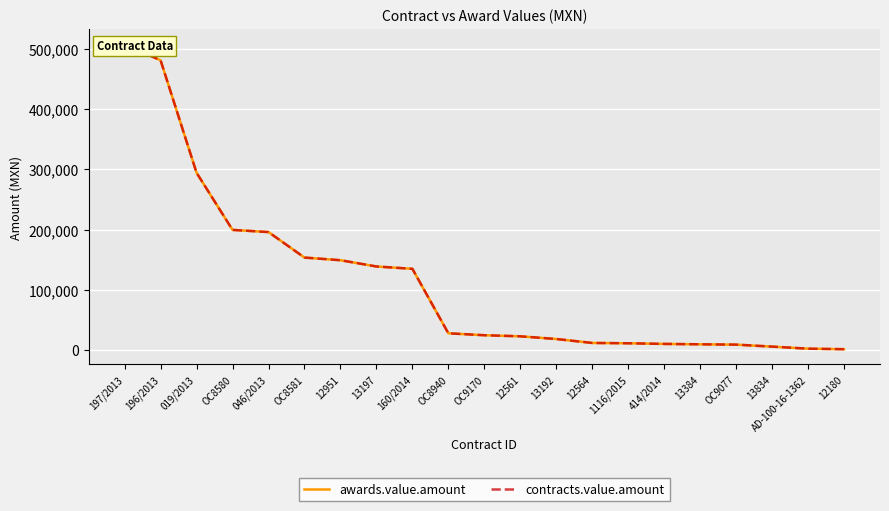

Where does the awards.value.amount series first go above 24800?

197/2013